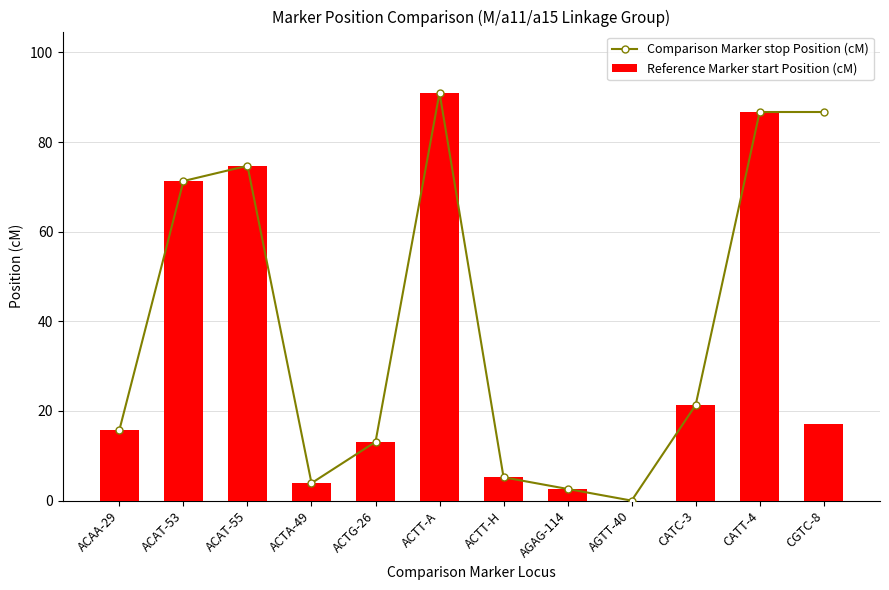

What is the sum of the Comparison Marker stop Position (cM) values at ACAT-53 and ACAT-55?

146.0